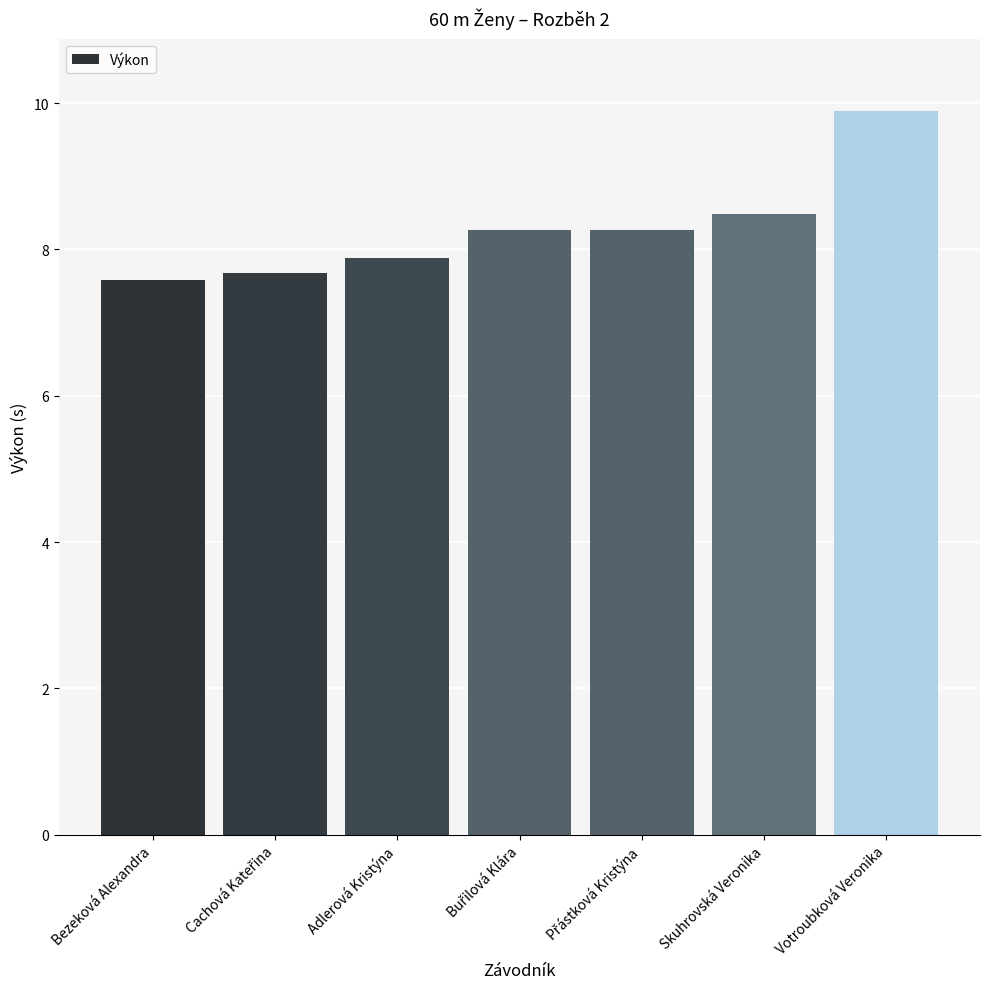

What is the value of the 1st bar from the left?

7.6